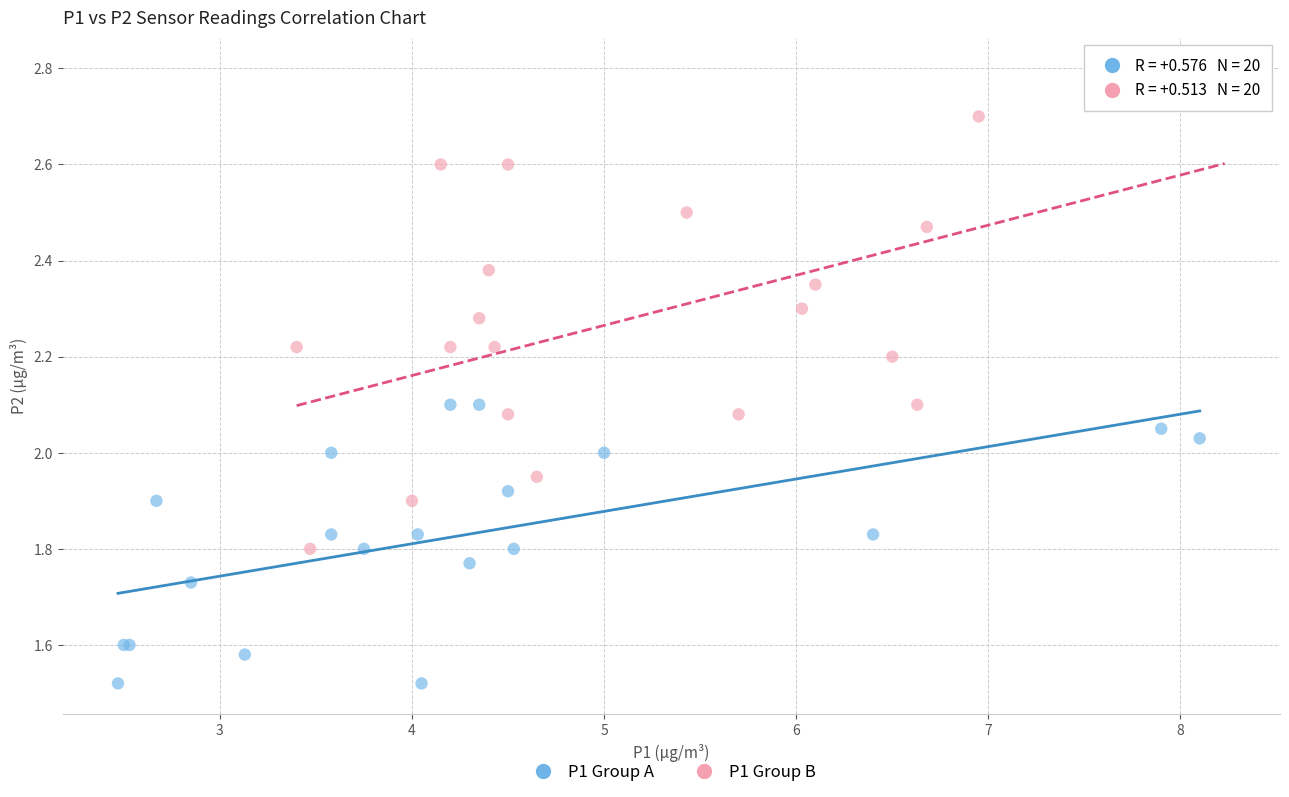

Which series contains the lowest Y value?

P1 Group A